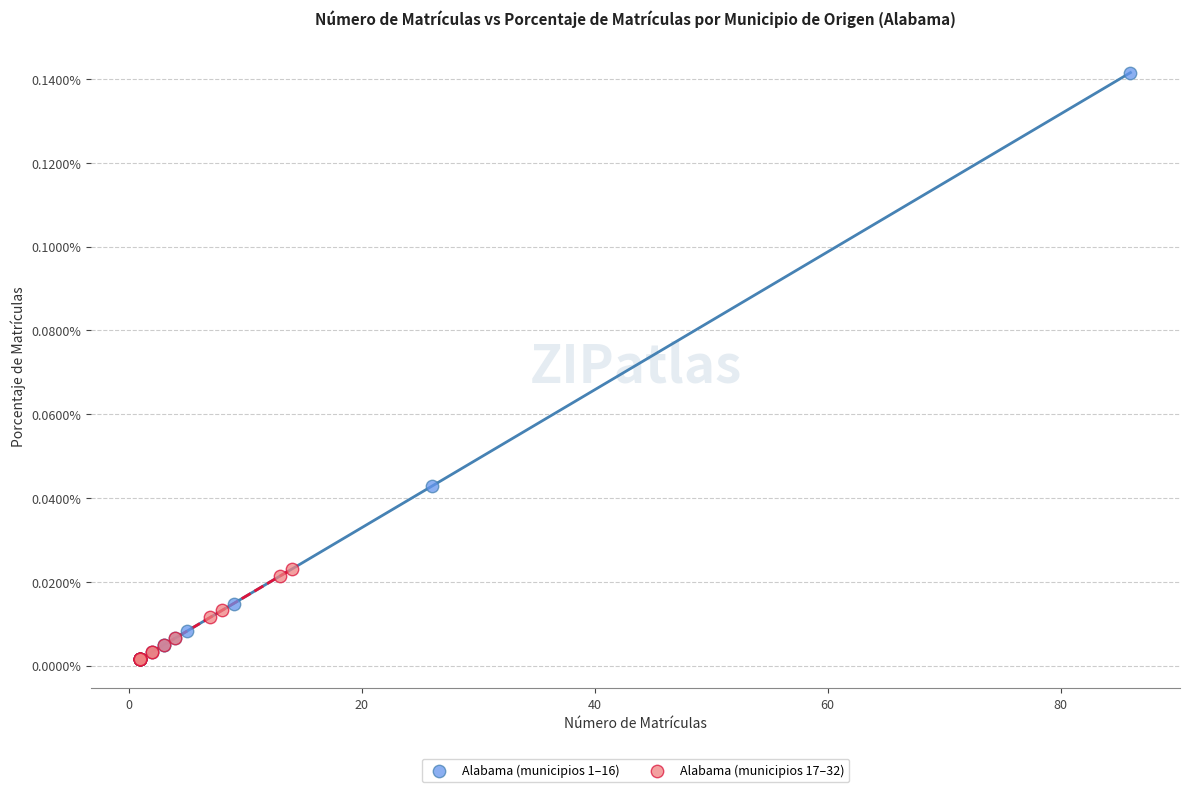

What are all the series names shown in the legend?

Alabama (municipios 1–16), Alabama (municipios 17–32)